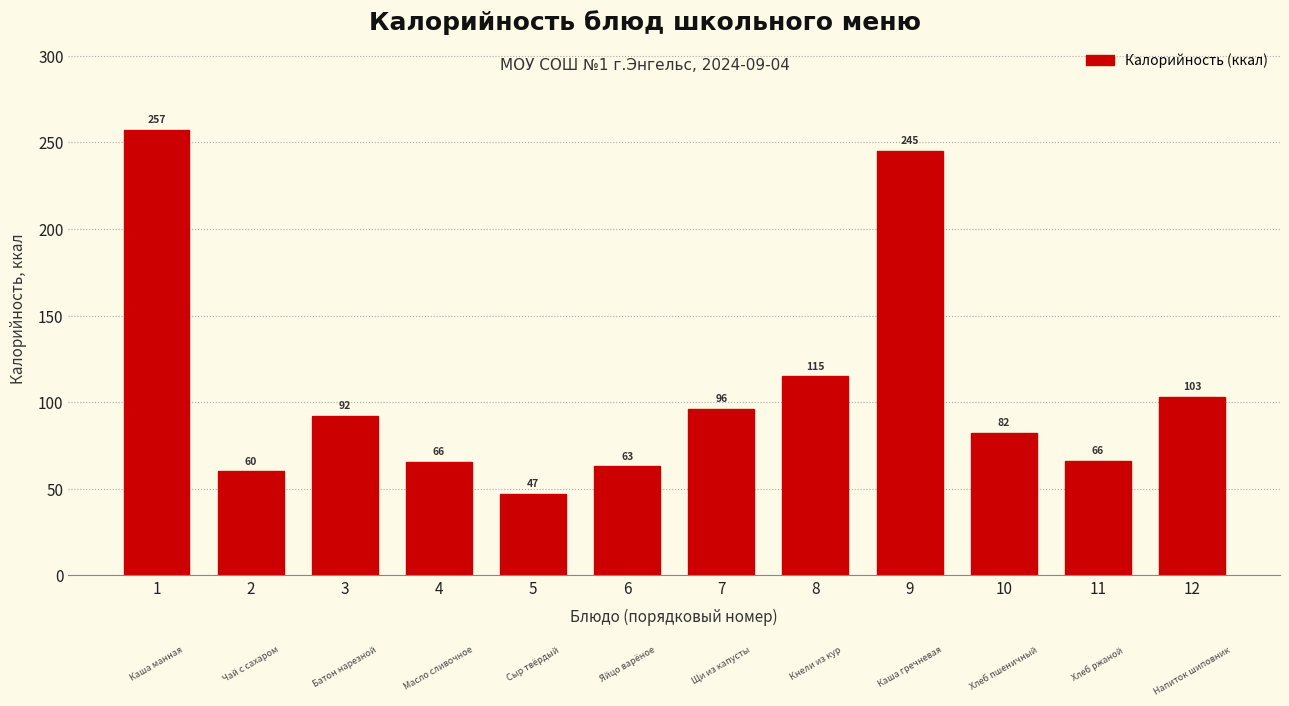

Is it true that the value at 1 is 162.8?

False